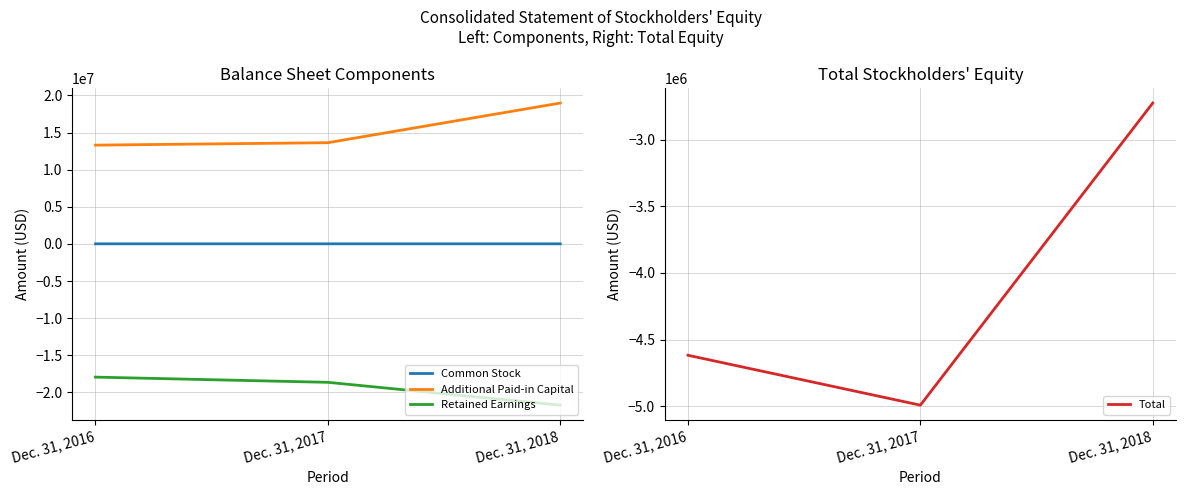

What is the value of the Additional Paid-in Capital point at the 2nd from the left?

13638806